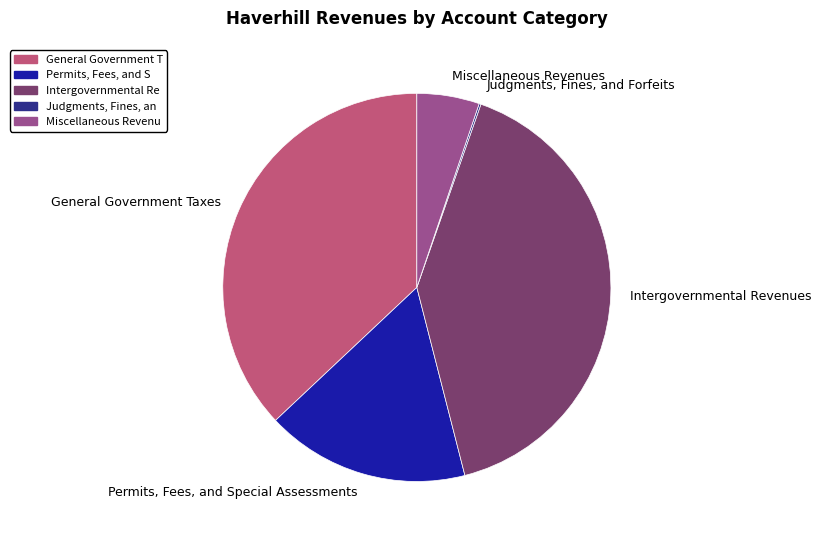

Is it true that Miscellaneous Revenues is 5% of the pie?

True